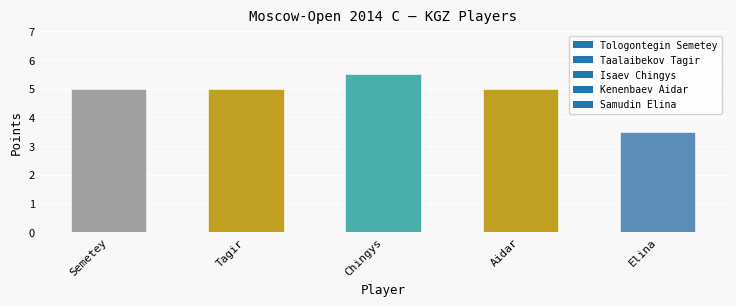

Rank the categories by value from lowest to highest.

Samudin Elina, Tologontegin Semetey, Taalaibekov Tagir, Kenenbaev Aidar, Isaev Chingys